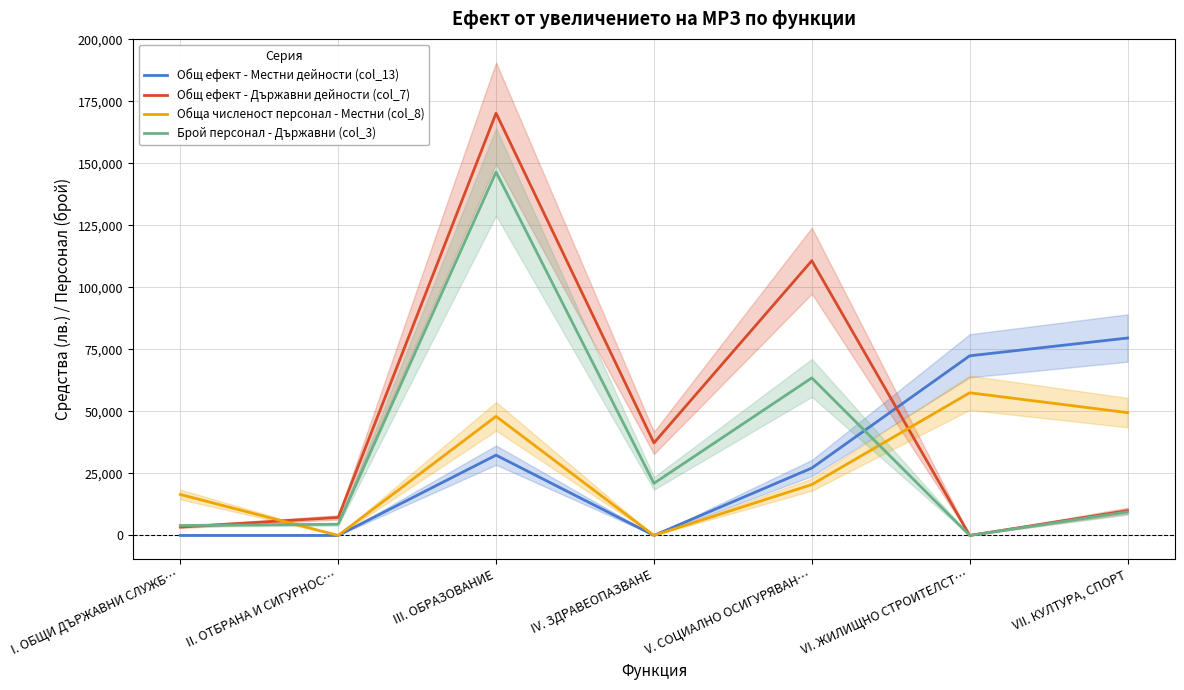

After their last crossing, which series has the higher values: Общ ефект - Държавни дейности (col_7) or Обща численост персонал - Местни (col_8)?

Обща численост персонал - Местни (col_8)